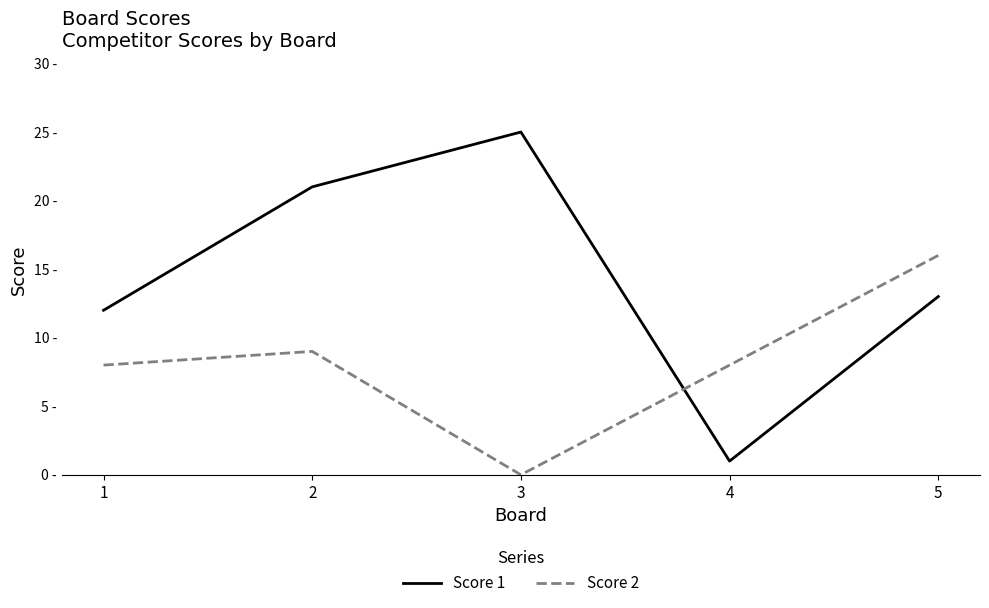

List the series in order of their overall mean, lowest first.

Score 2, Score 1